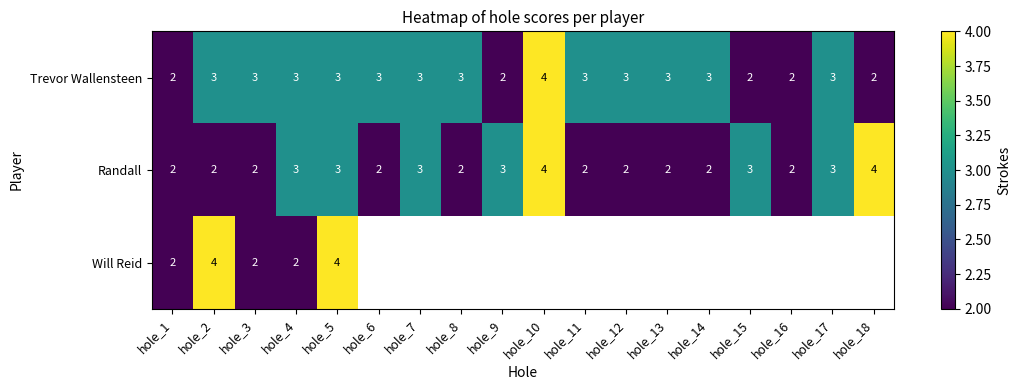

How many Trevor Wallensteen values are between 2 and 3?

17